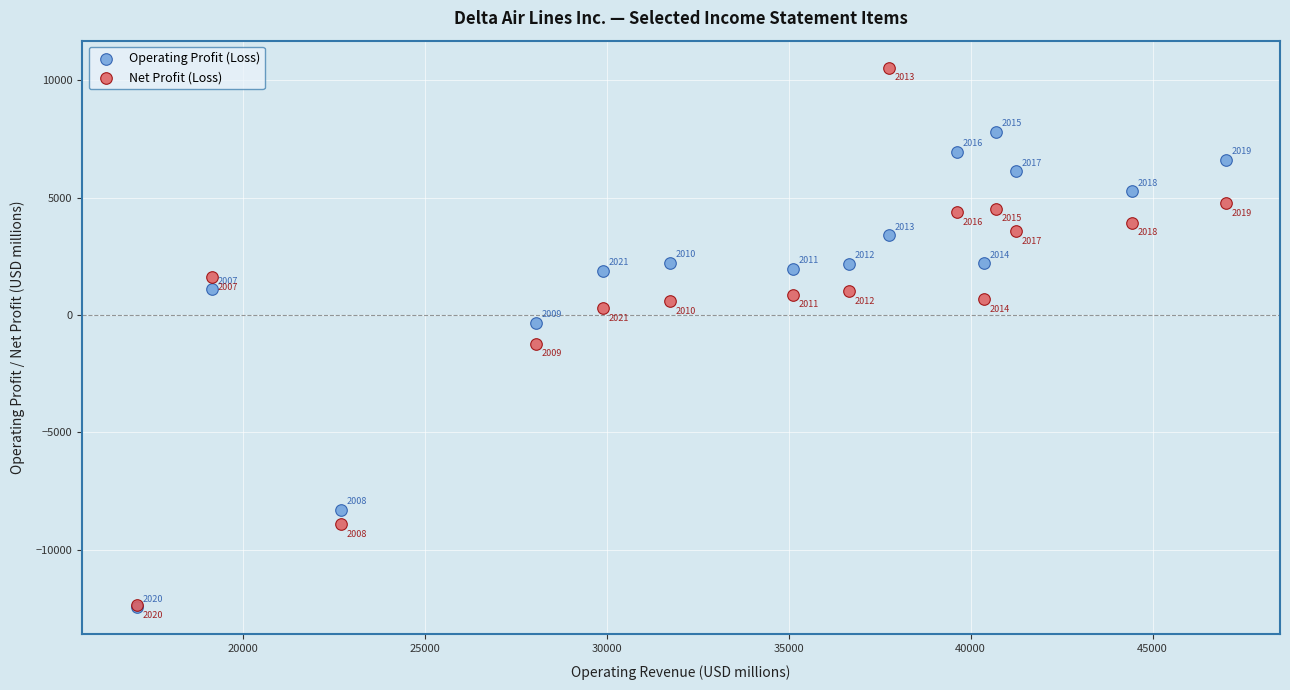

Which series reaches the minimum Y coordinate?

Operating Profit (Loss)